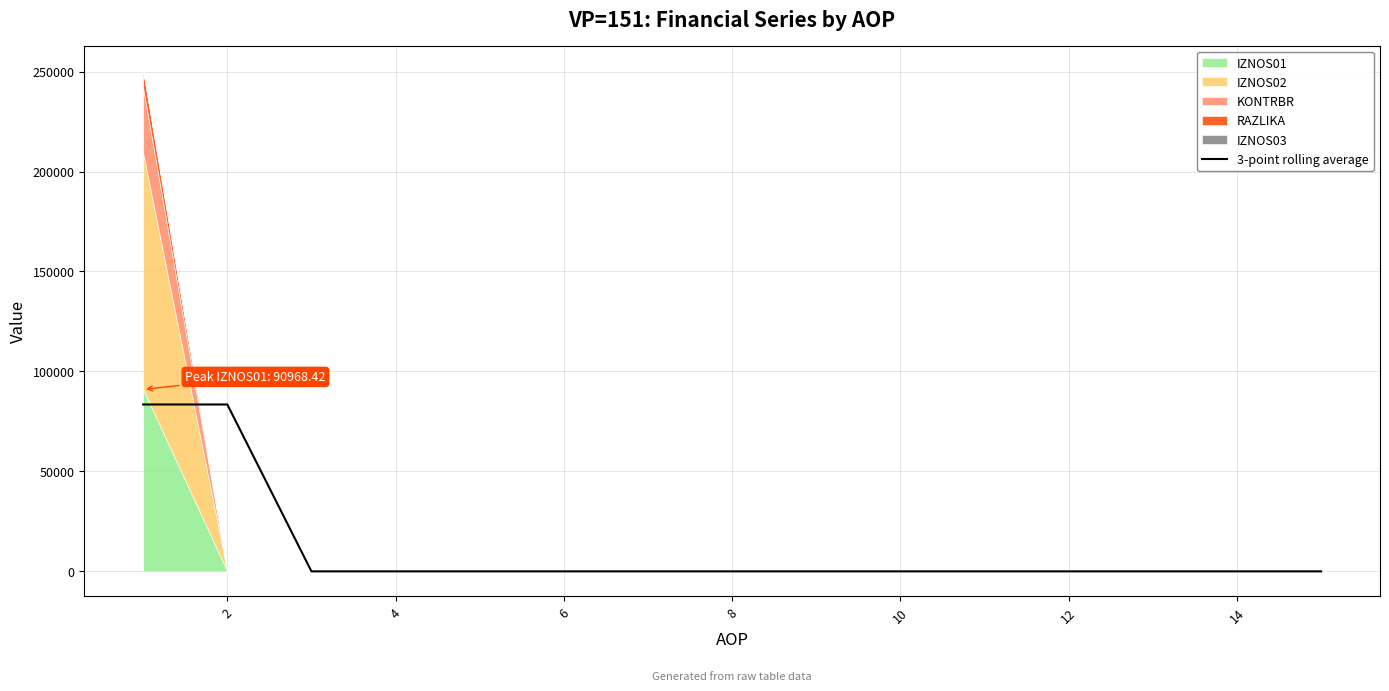

What is the highest value of the 3-point rolling average series?

83471.0